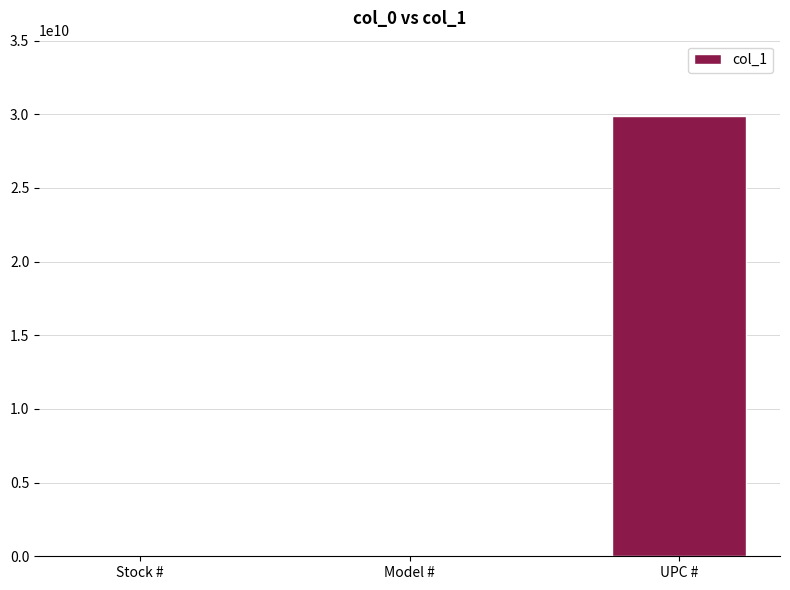

True or false: the data shows 29892019198 at UPC #.

True